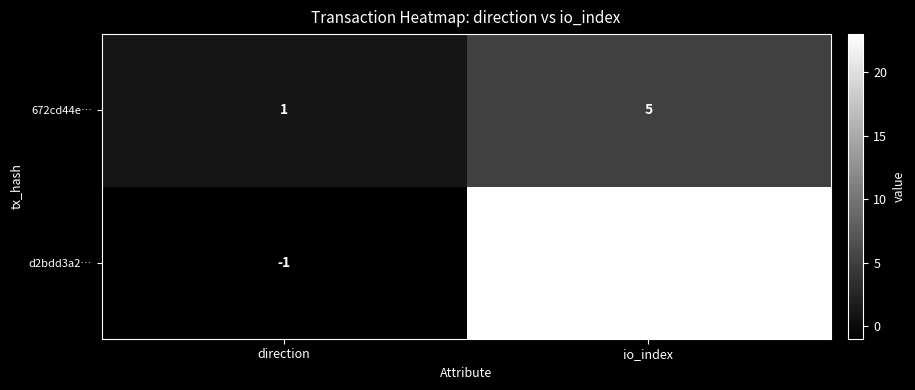

The value of 672cd44e… at direction is 1. True or false?

True